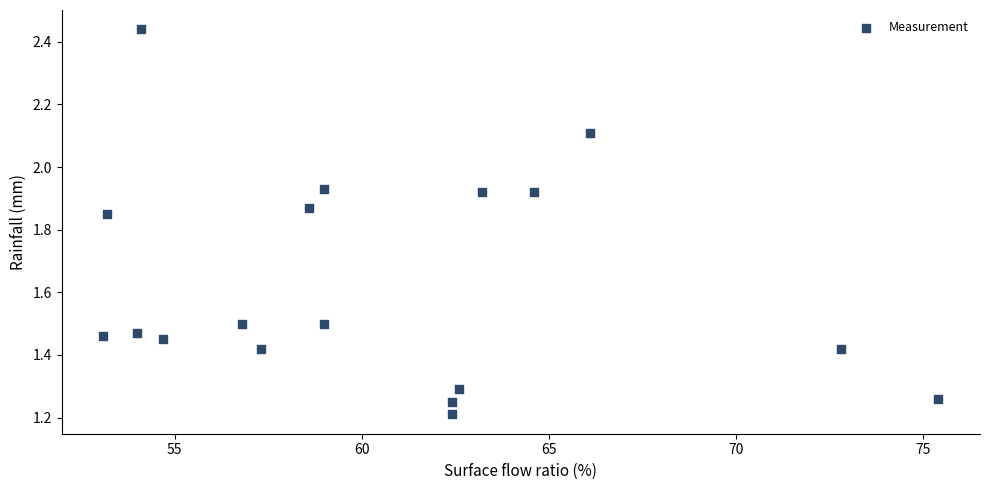

What is the range of X values (max minus min)?

22.3